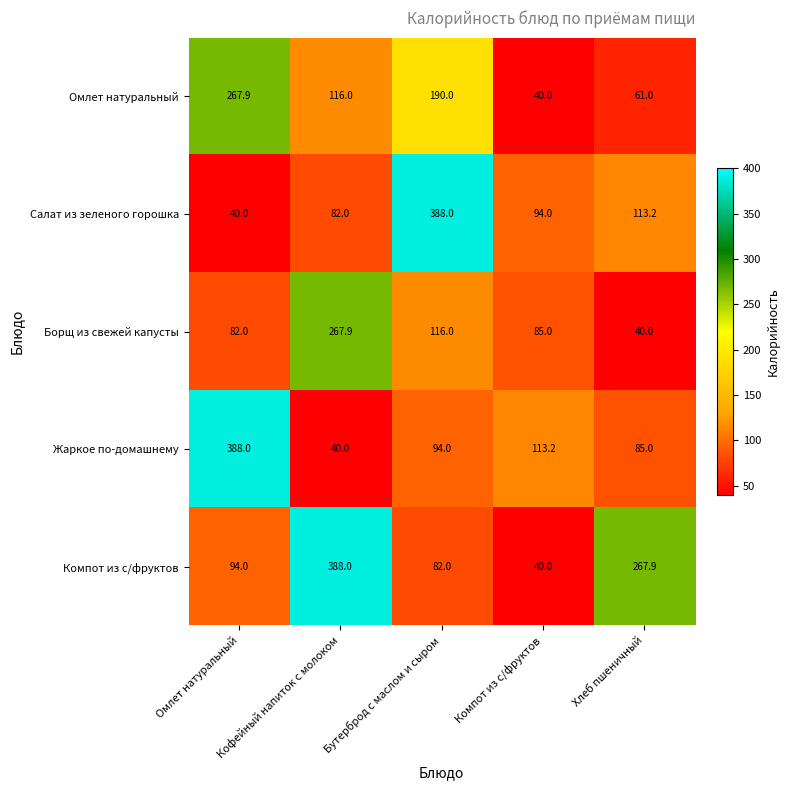

At Кофейный напиток с молоком, list the series in order from largest to smallest.

Компот из с/фруктов, Борщ из свежей капусты, Омлет натуральный, Салат из зеленого горошка, Жаркое по-домашнему